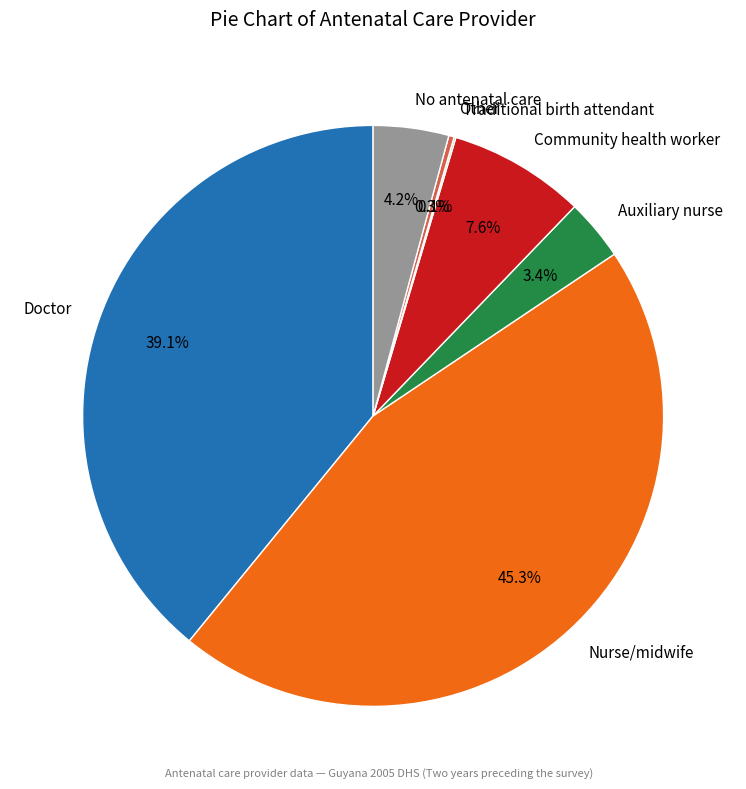

Which category has the biggest portion of the pie?

Nurse/midwife